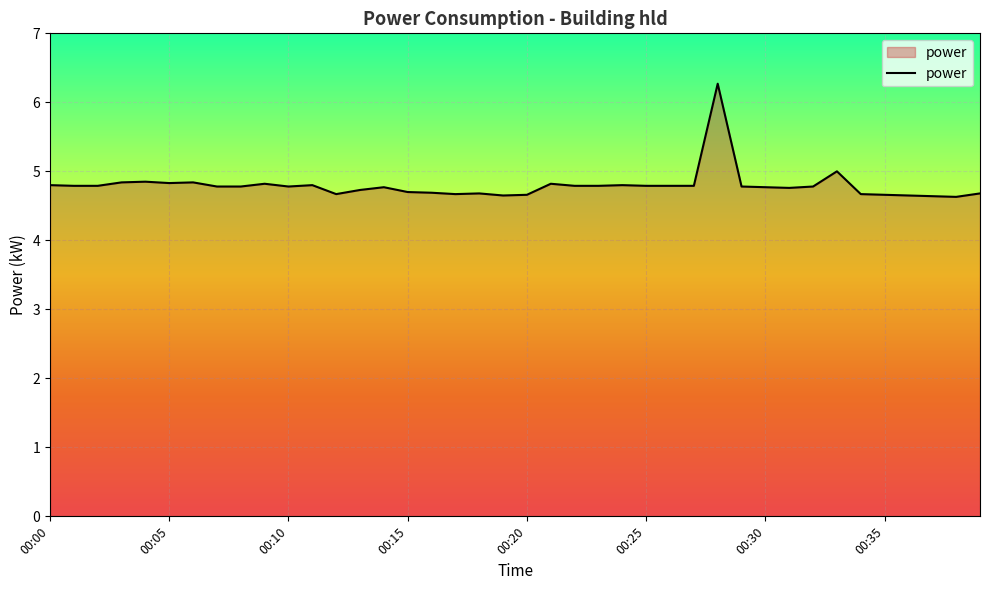

What is the minimum value shown in the chart?

4.6